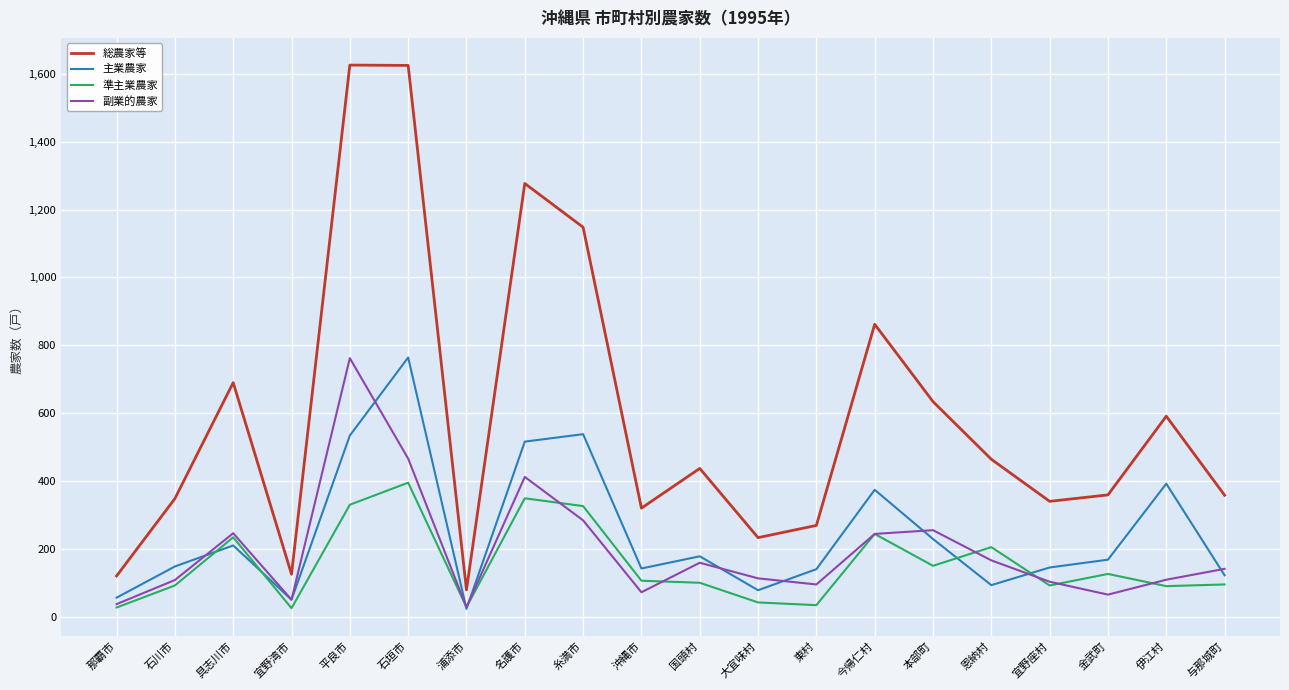

What is the difference between the maximum and second lowest values in the 総農家等 series?

1506